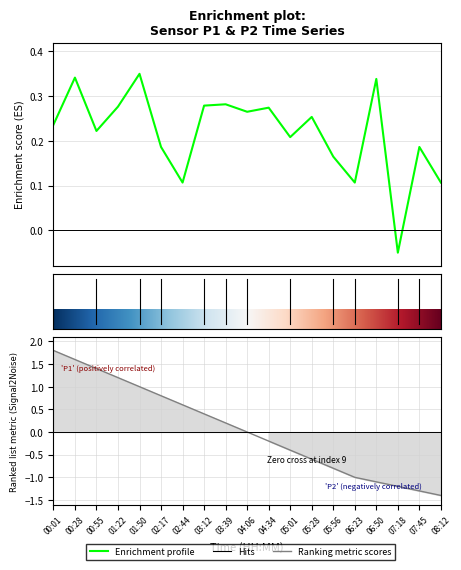

What is the sum of all values?

4.1